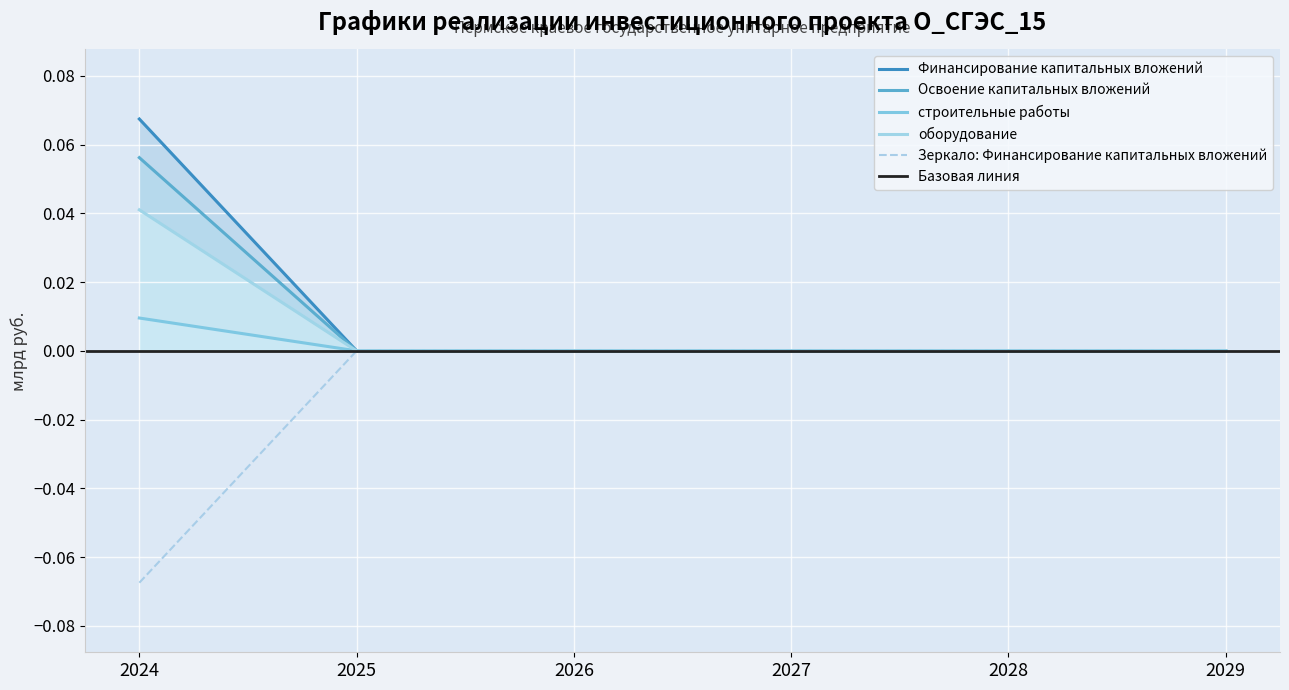

True or false: Финансирование капитальных вложений has more than 2 points higher than both neighbors.

False